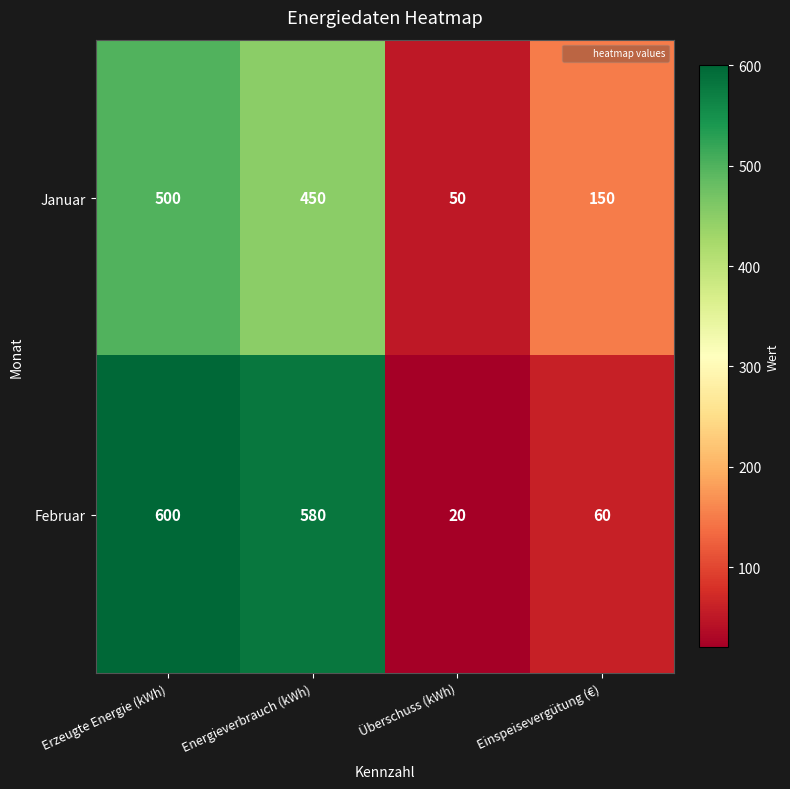

At how many categories does at least one series exceed 339?

2